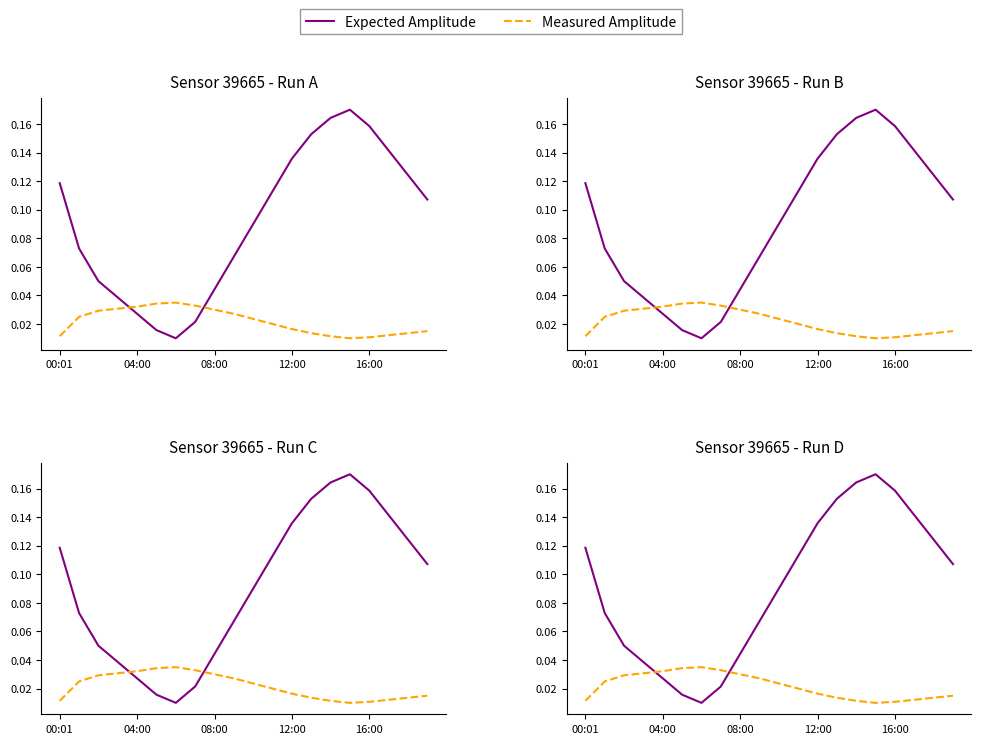

What is the difference between the Expected Amplitude values at 17 and 9?

0.1